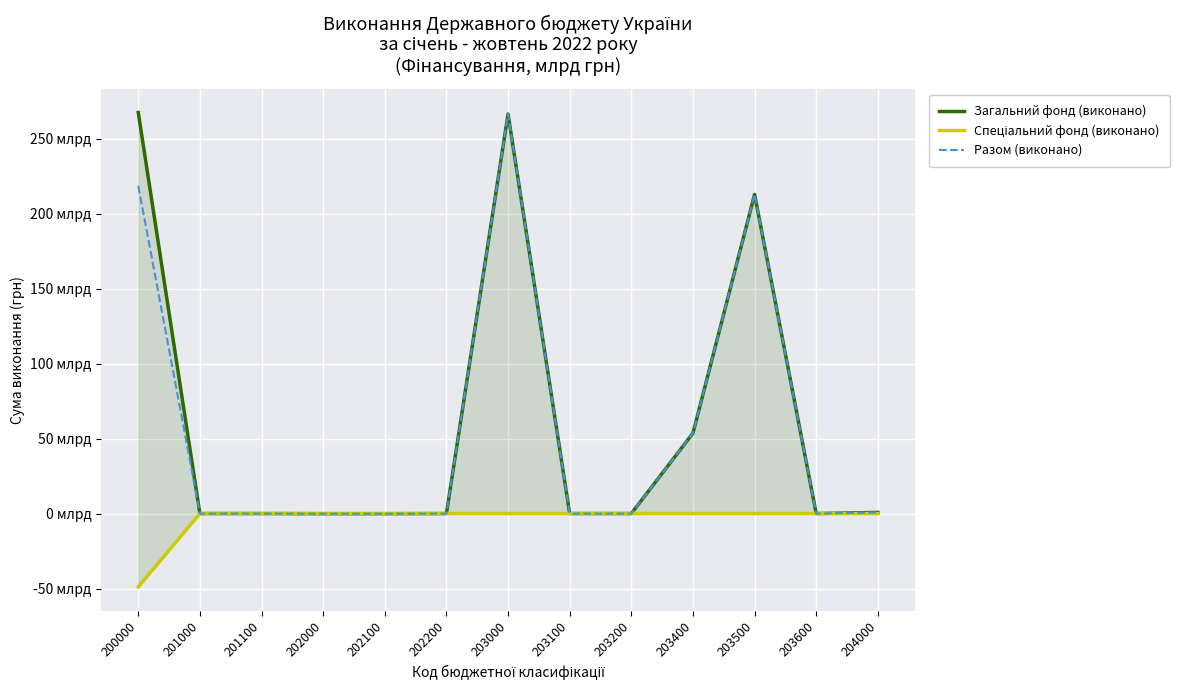

How many interior local peaks does the Загальний фонд (виконано) series have?

2